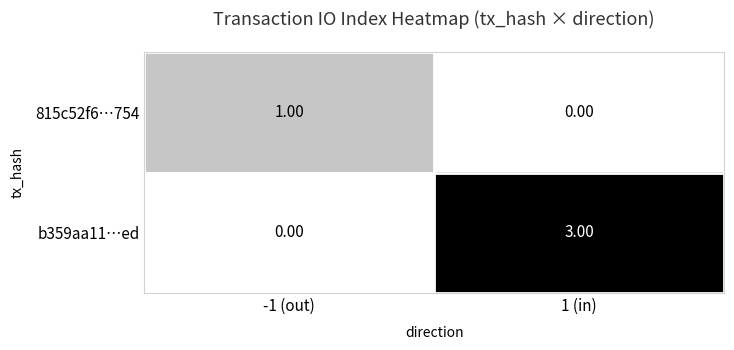

What is the difference between the b359aa11…ed values at 1 (in) and -1 (out)?

3